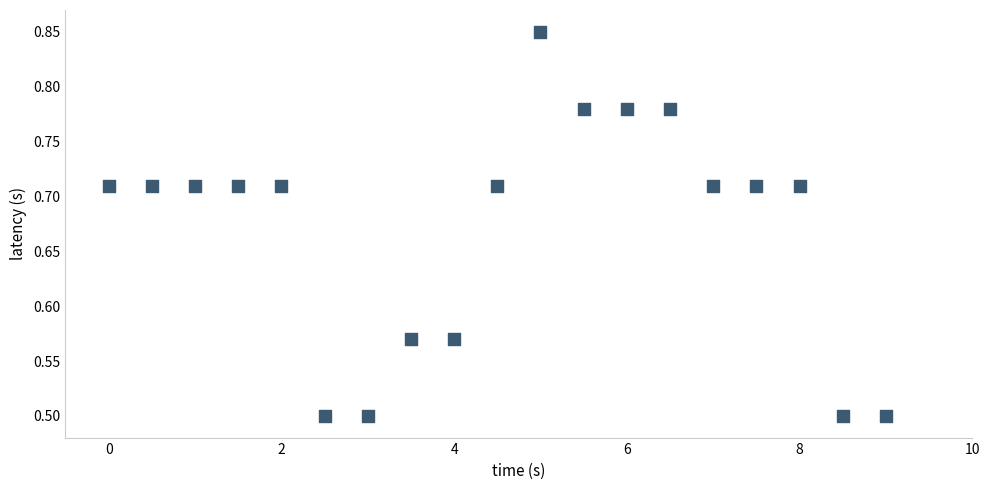

What is the range of X values (max minus min)?

9.0